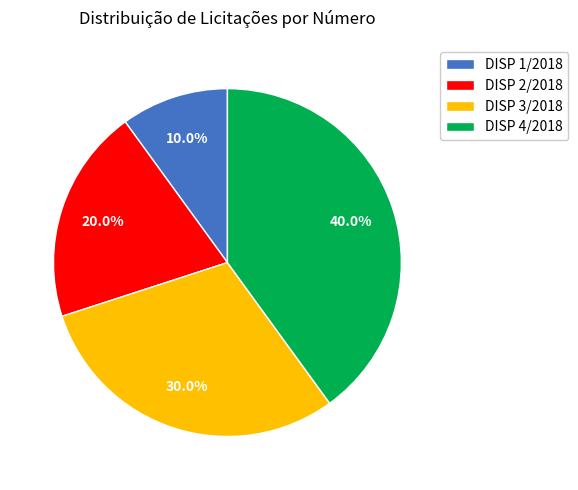

How many slices are in this pie chart?

4